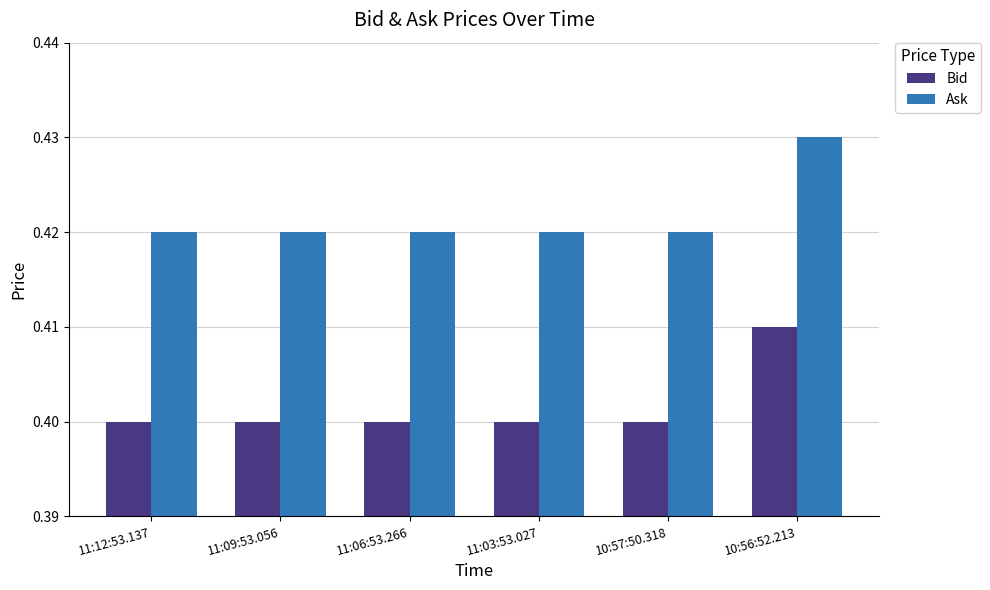

Count the Bid values in the range 0 to 1.

6